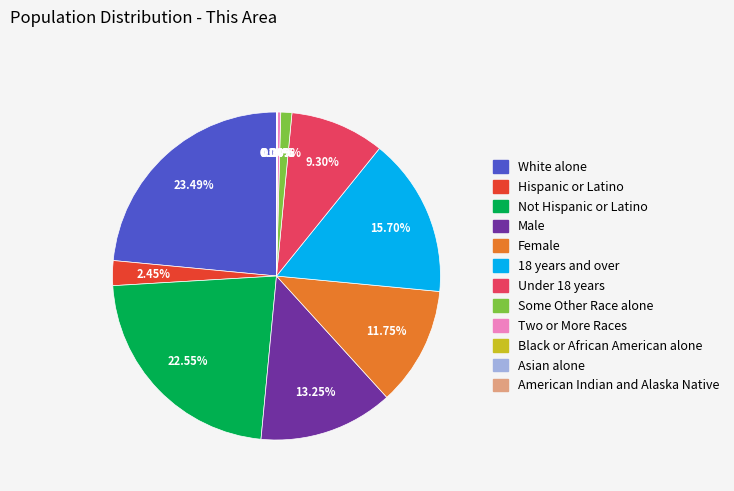

Does any single category account for the majority?

No